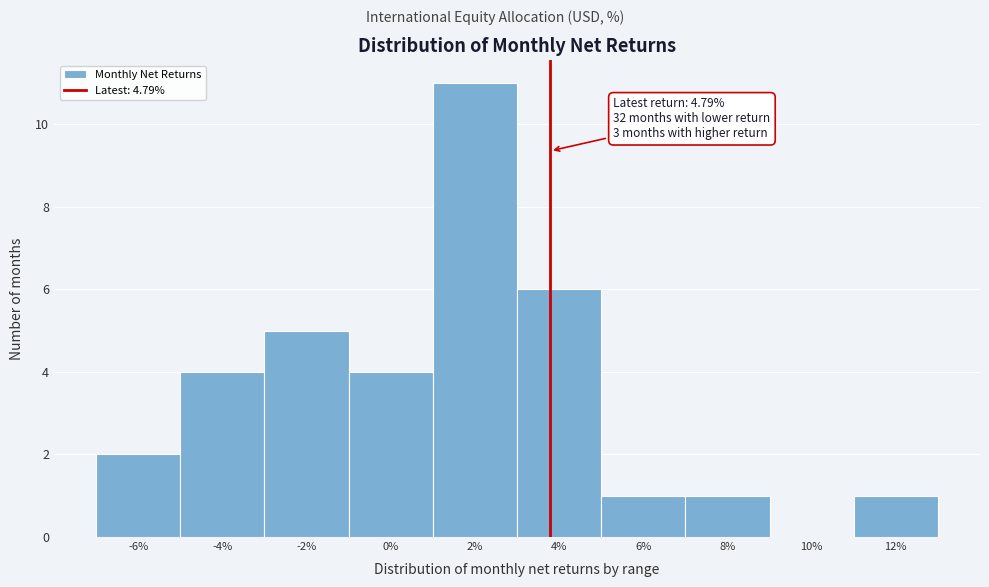

Reading left to right, what are all the values shown in this chart?

-6%=2	-4%=4	-2%=5	0%=4	2%=11	4%=6	6%=1	8%=1	10%=0	12%=1